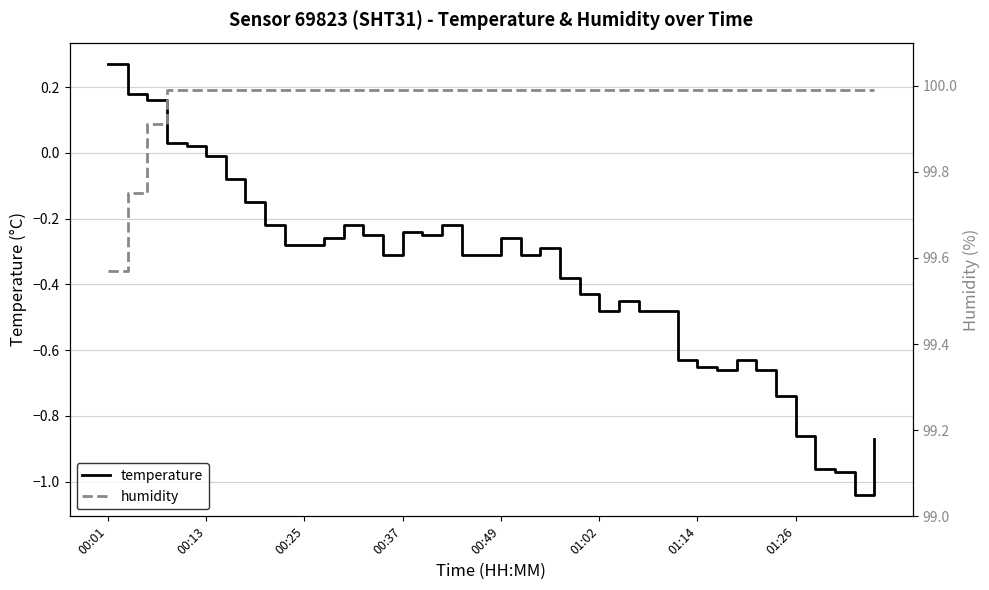

Does the chart display data point markers on the line(s)?

No